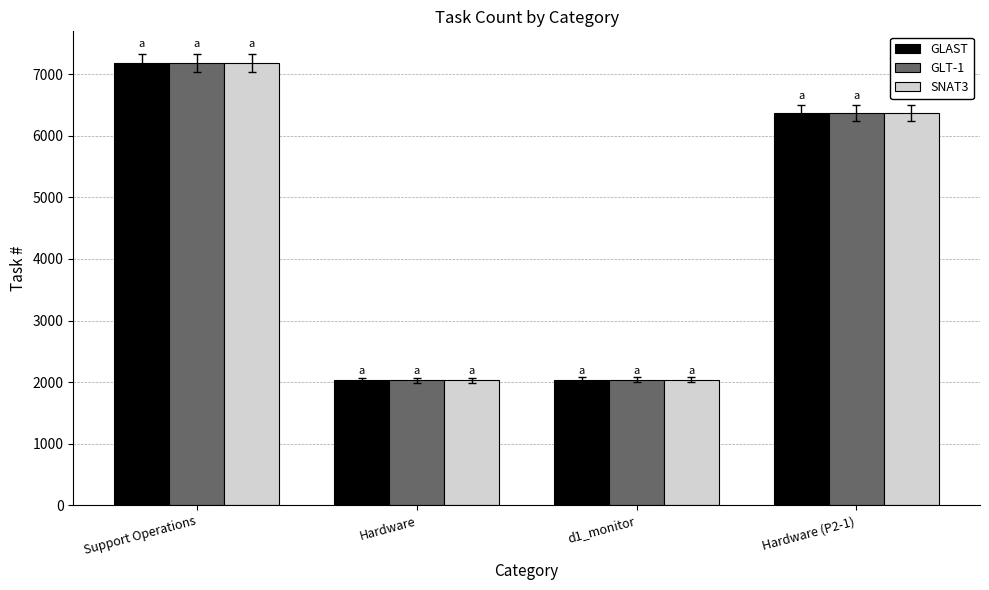

What are all the series names shown in the legend?

GLAST, GLT-1, SNAT3